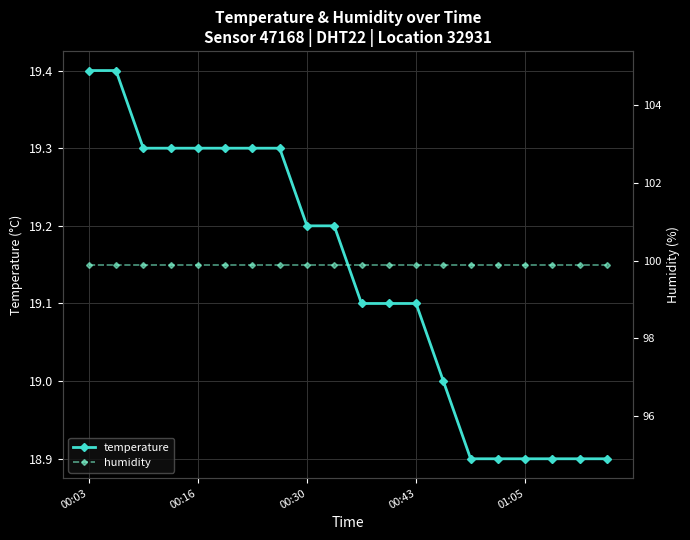

Is the value of temperature at 10 greater than the value of humidity at 14?

No